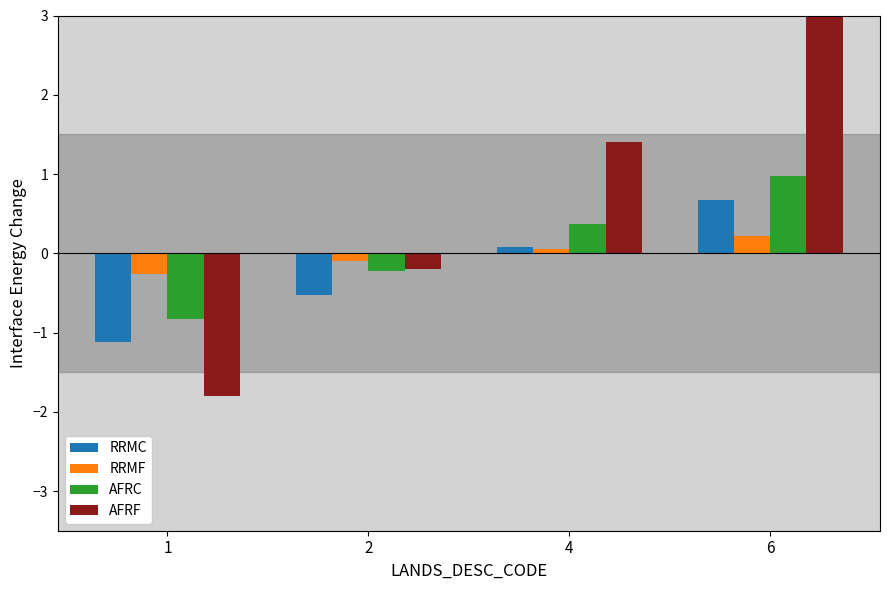

True or false: AFRC has a value of 1.0 at 6.

True